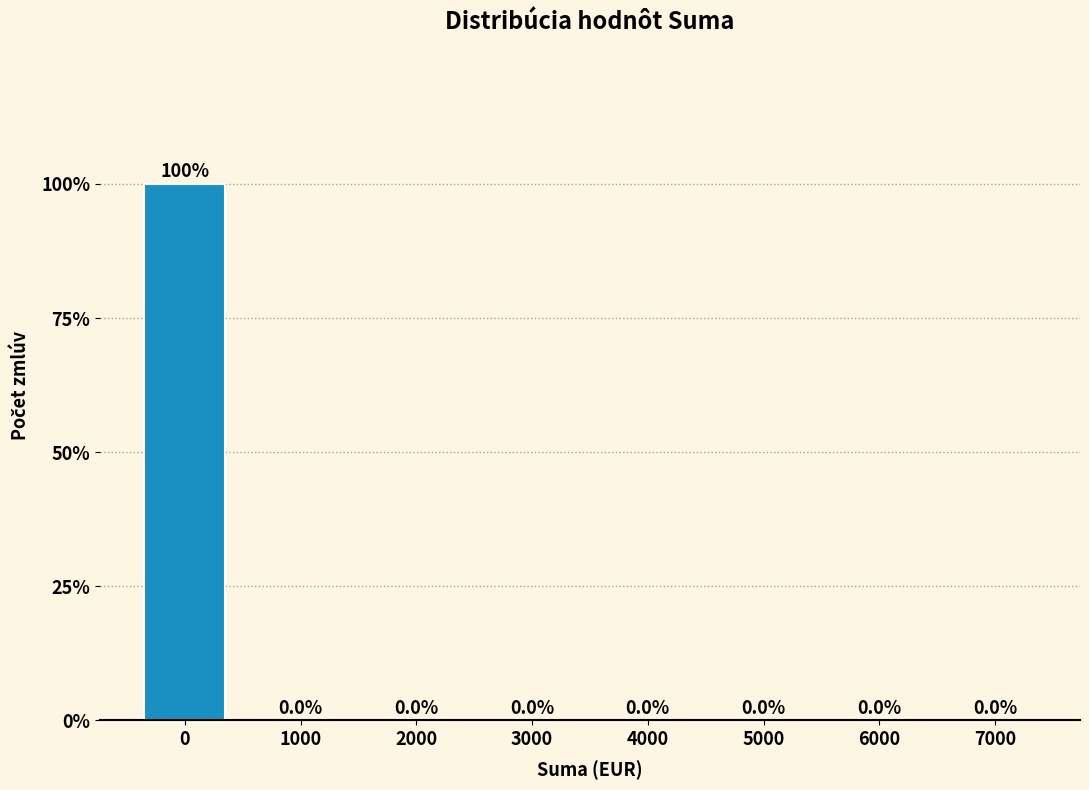

Reading right to left, what are all the values shown in this chart?

7000=0	6000=0	5000=0	4000=0	3000=0	2000=0	1000=0	0=100